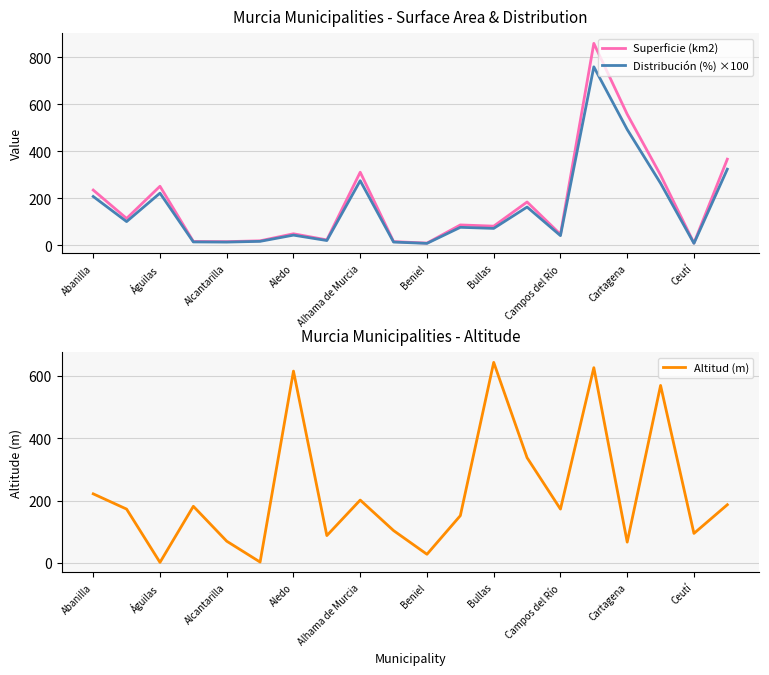

Is it true that Distribución (%) ×100 equals 41.8 at Campos del Río?

True